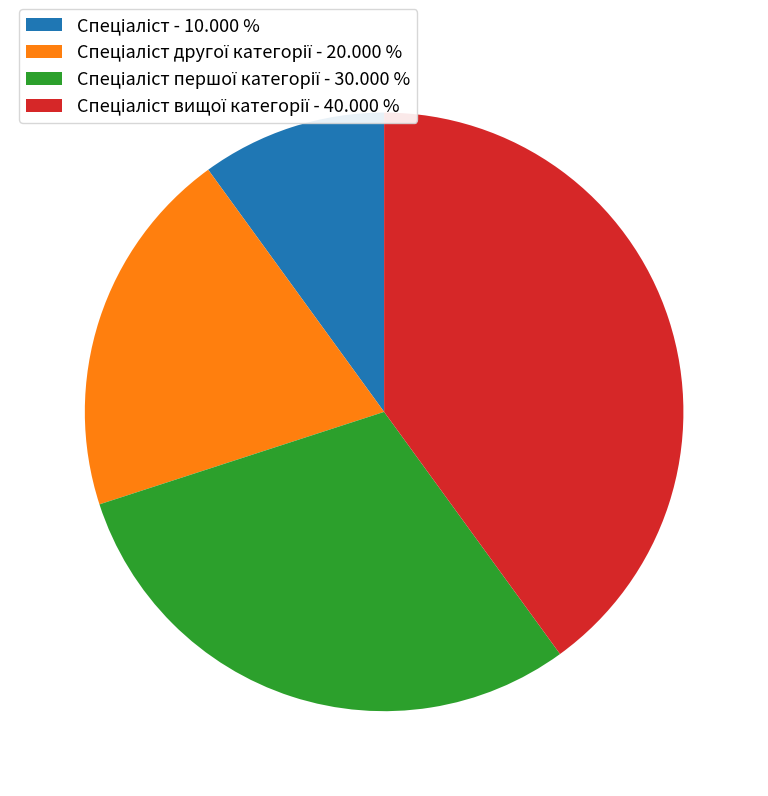

Is there any slice that represents more than half of the pie?

No